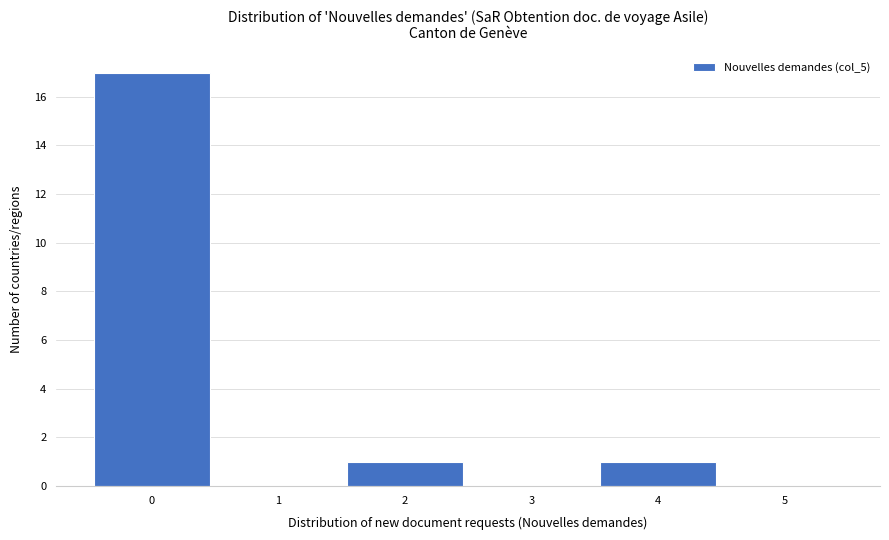

What is the height of the bar covering 1.5 to 2.5 on the x-axis? The values are not printed on the chart, so give them approximately, as read against the axis.

1